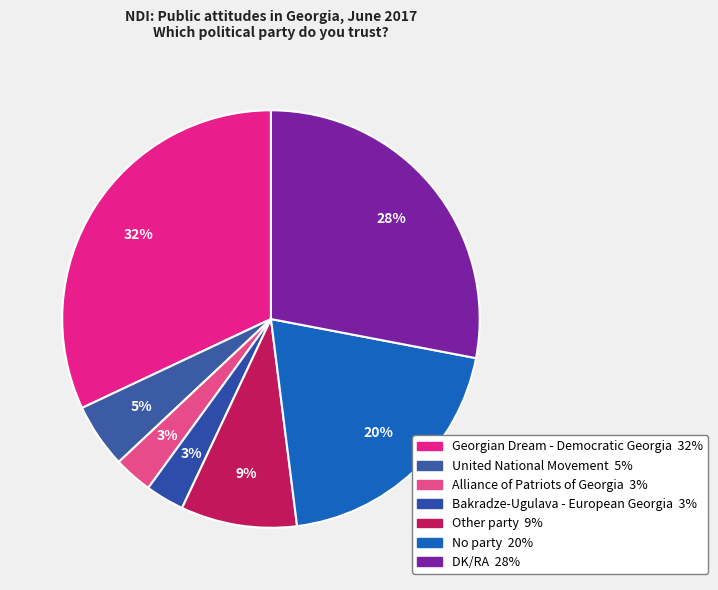

How many slices are in this pie chart?

7